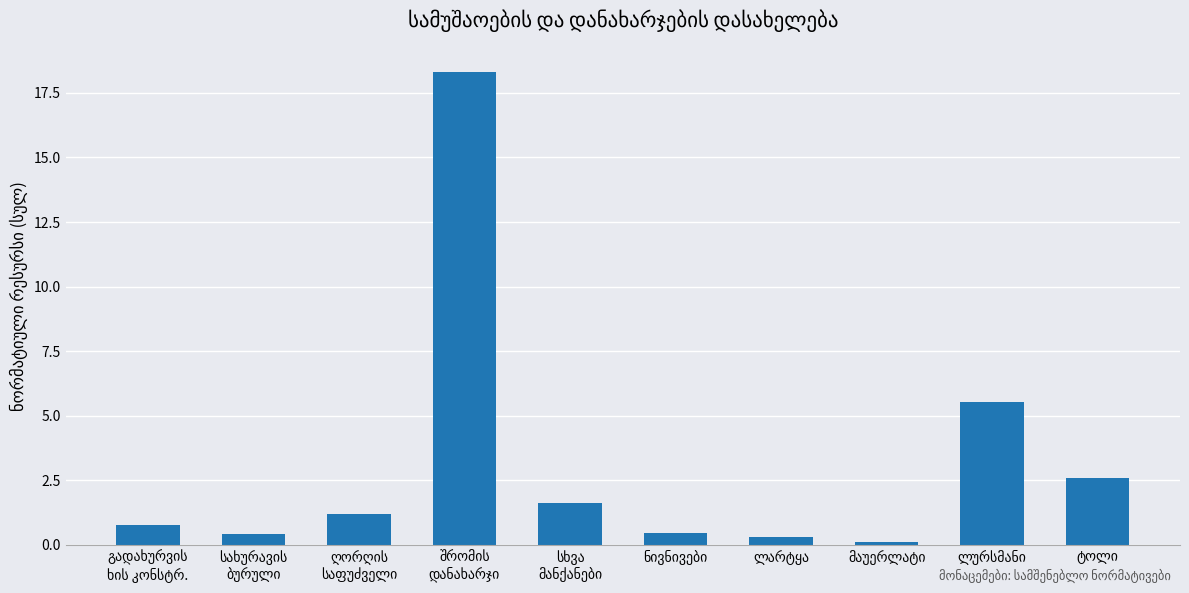

What is the maximum value shown in the chart?

18.3